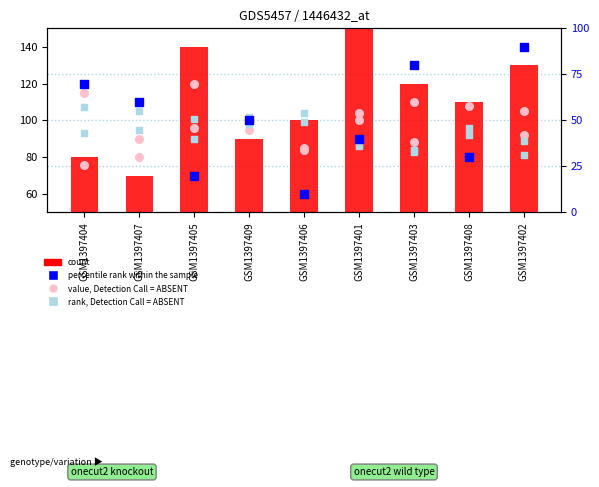

Which series has the largest Y range (max minus min)?

count